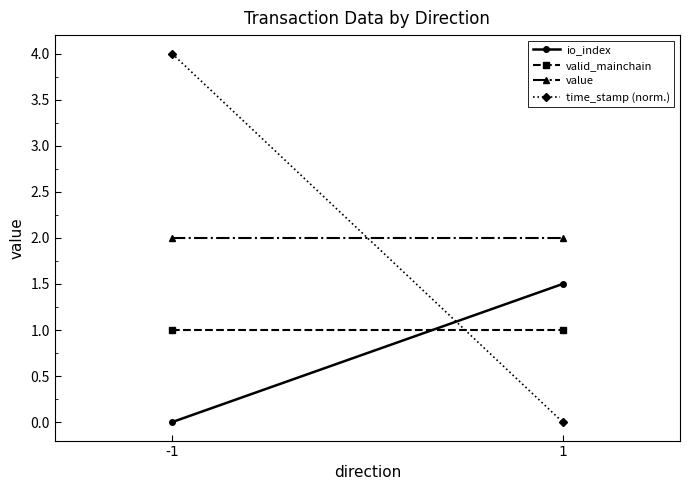

At which category is the sum across all series the highest?

-1